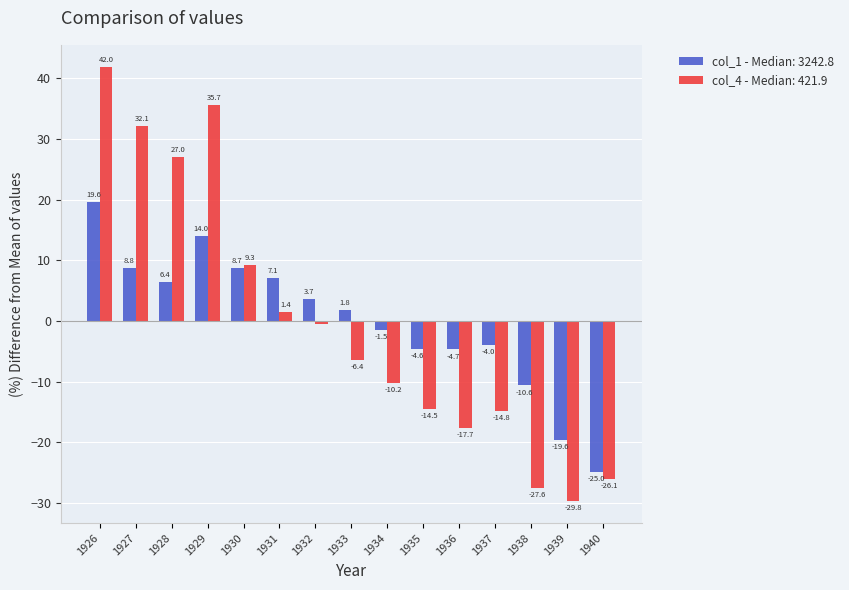

What is the difference between the col_4 - Median: 421.9 values at 1936 and 1938?

9.9